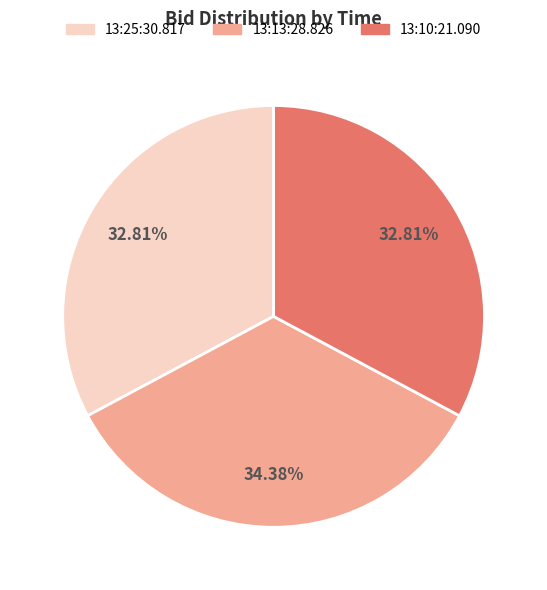

Does any single category account for the majority?

No